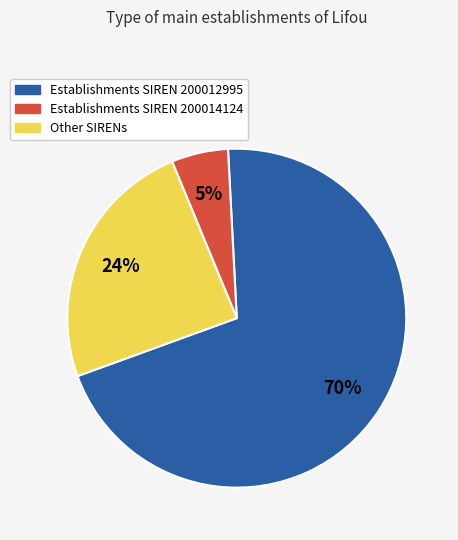

Is there any slice that represents more than half of the pie?

Yes